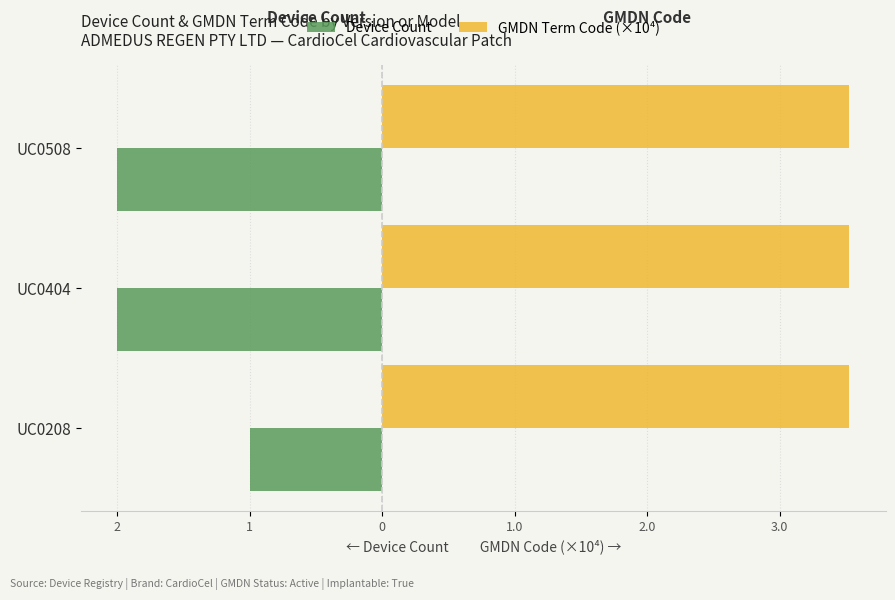

What are all the series names shown in the legend?

Device Count, GMDN Term Code (×10⁴)